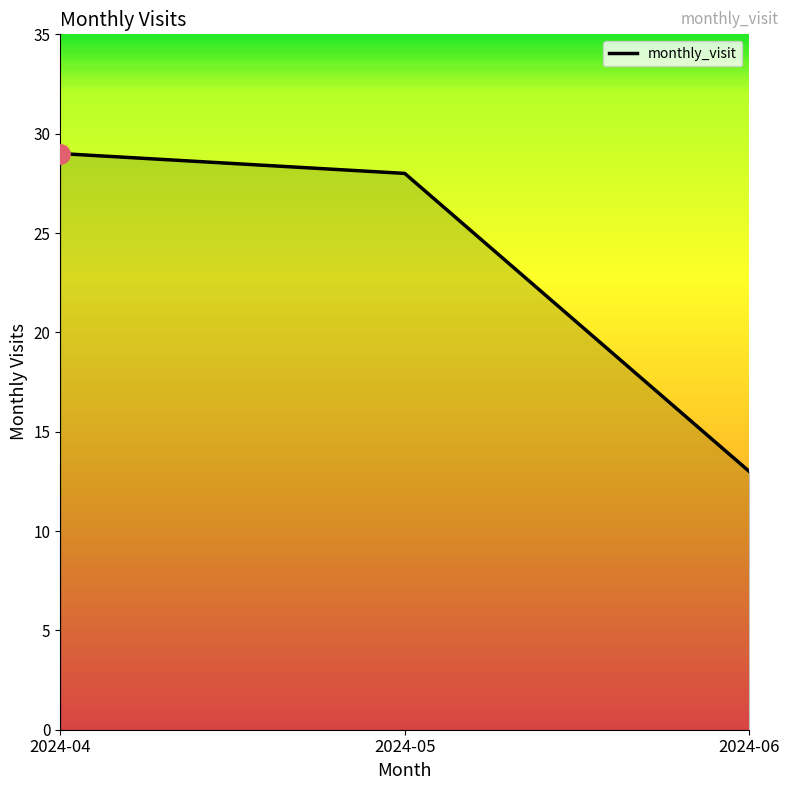

What is the difference between the maximum and minimum values?

16